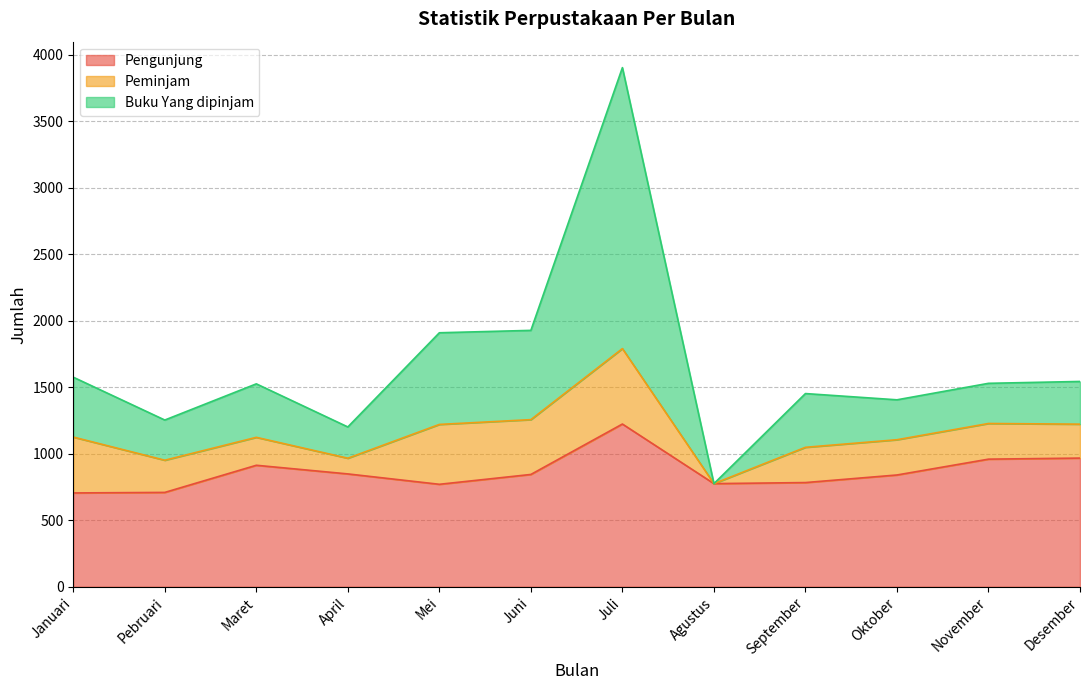

What is the value of the Pengunjung point at the 2nd from the left?

709